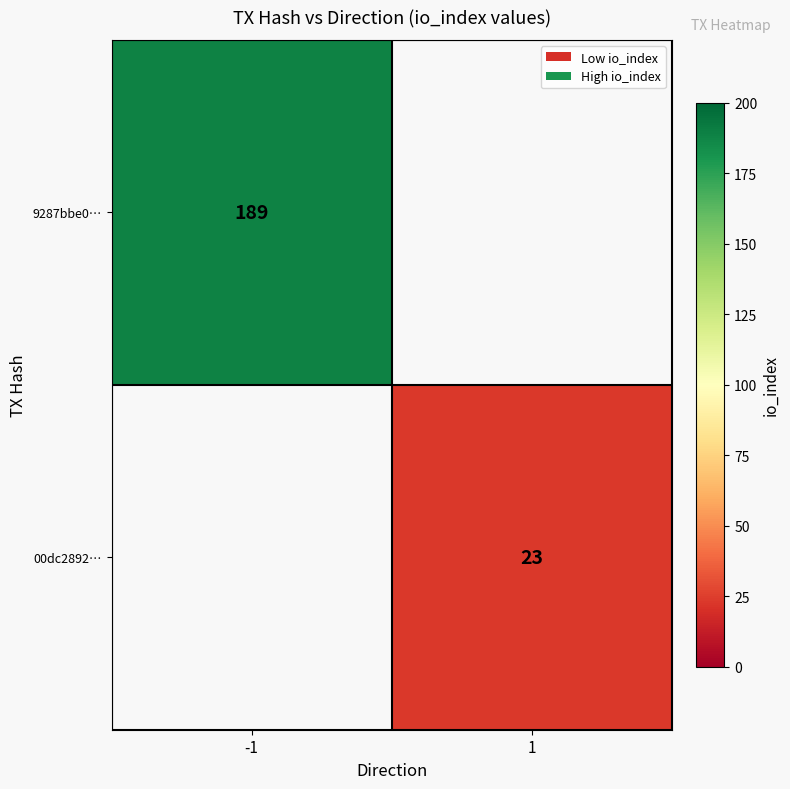

The value of 00dc2892… at 1 is 23. True or false?

True